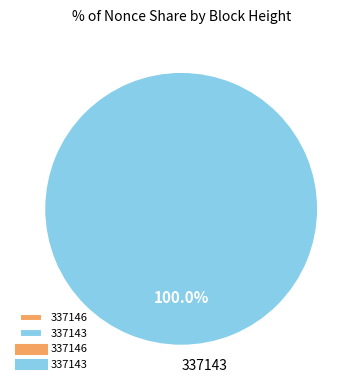

Which has a higher value, 337143 or 337146?

337143